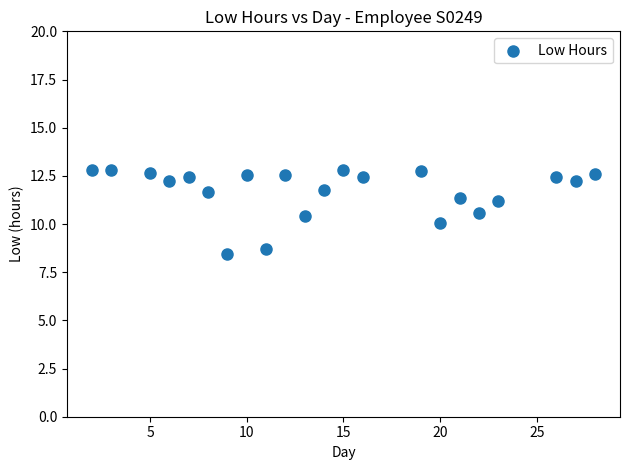

What is the range of X values (max minus min)?

26.0